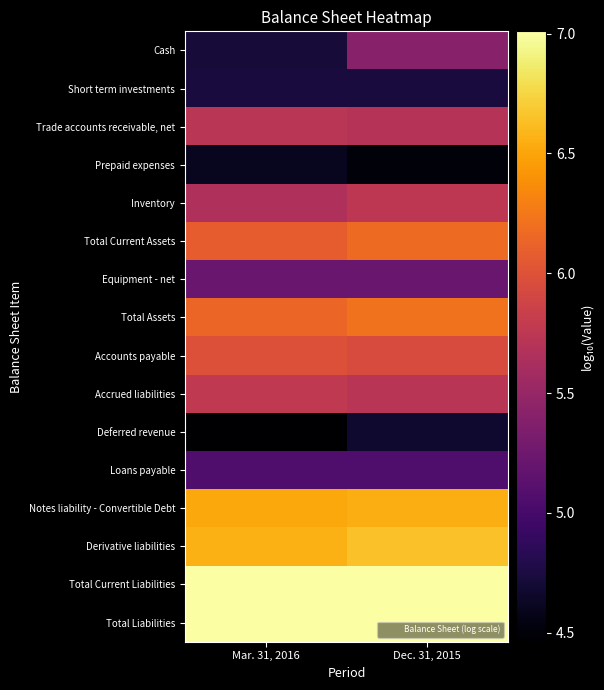

What is the difference between the highest and lowest values at Dec. 31, 2015?

2.5